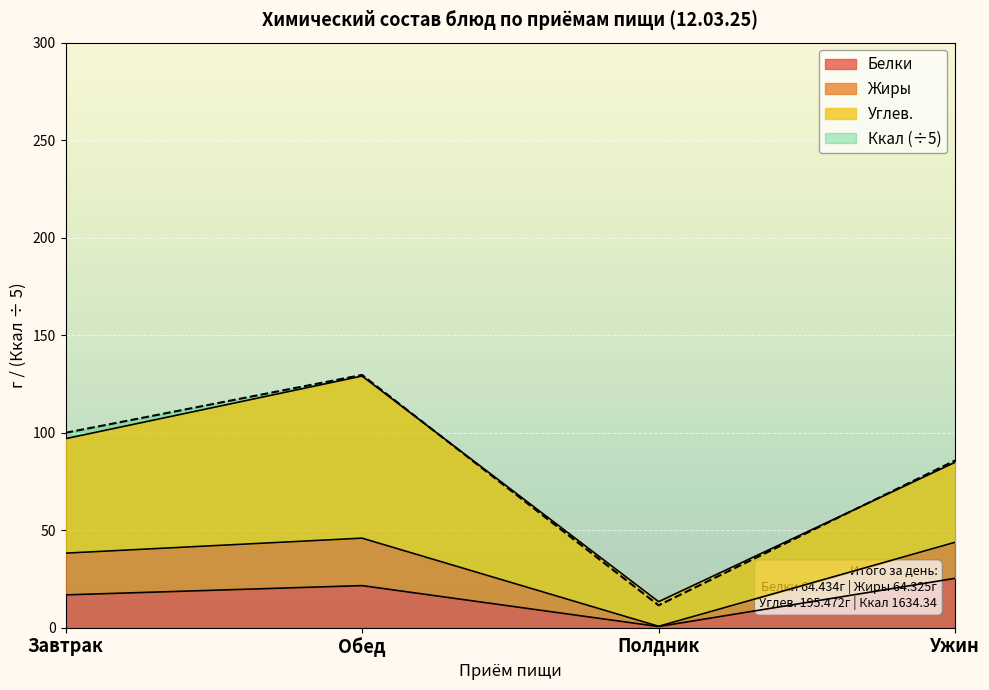

True or false: Ккал (÷5) and Белки cross at least once.

False